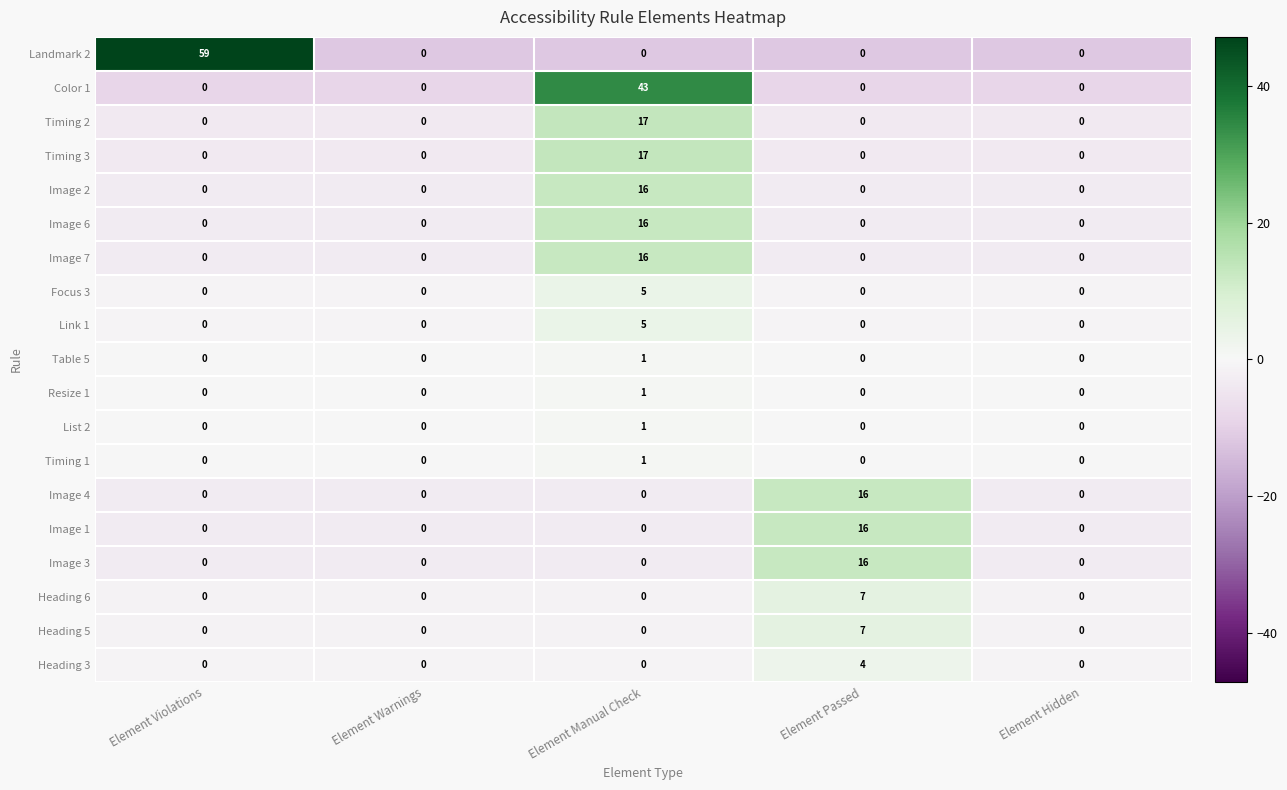

How many values in the Focus 3 series exceed 0?

1